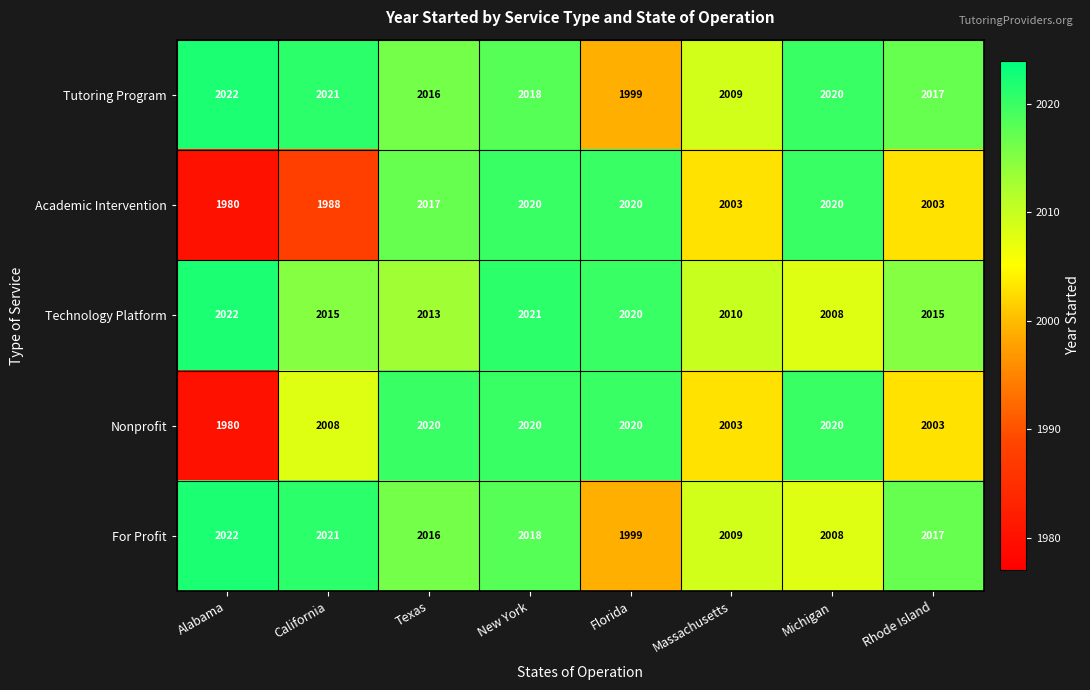

How many distinct data groups are displayed?

5